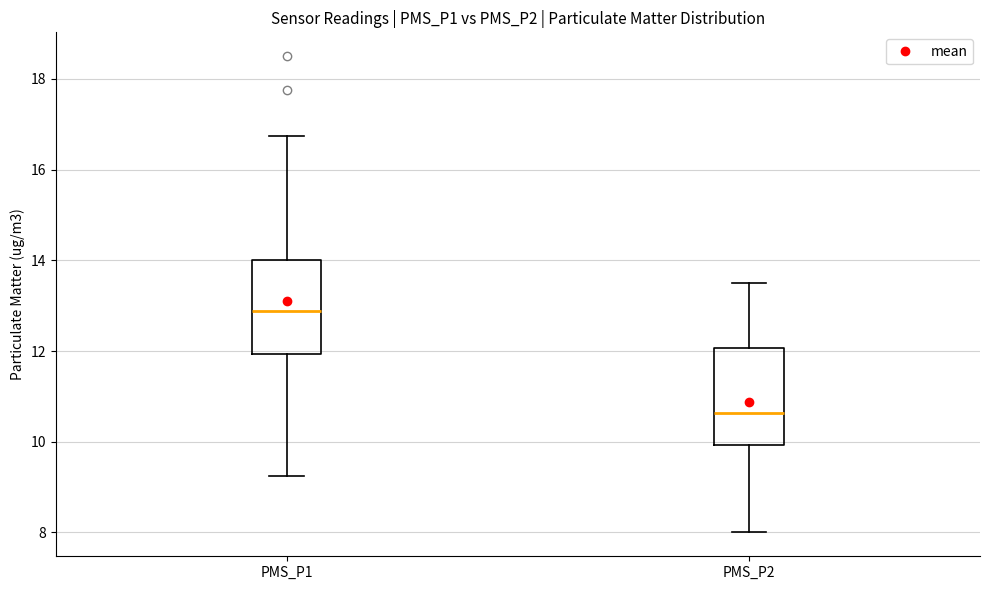

Where does the upper whisker of the box for PMS_P1 end on the y-axis? The values are not printed on the chart, so give them approximately, as read against the axis.

16.8